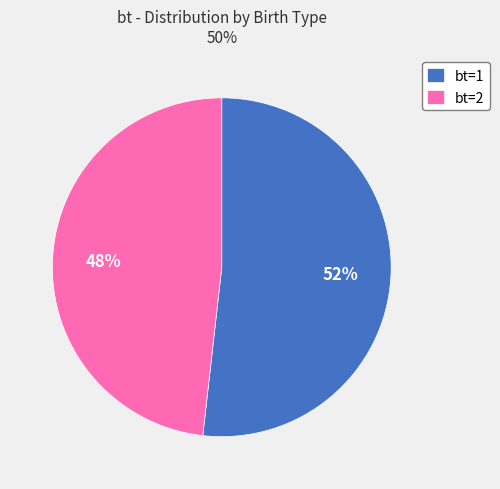

Rank the categories by value from highest to lowest.

bt=1, bt=2